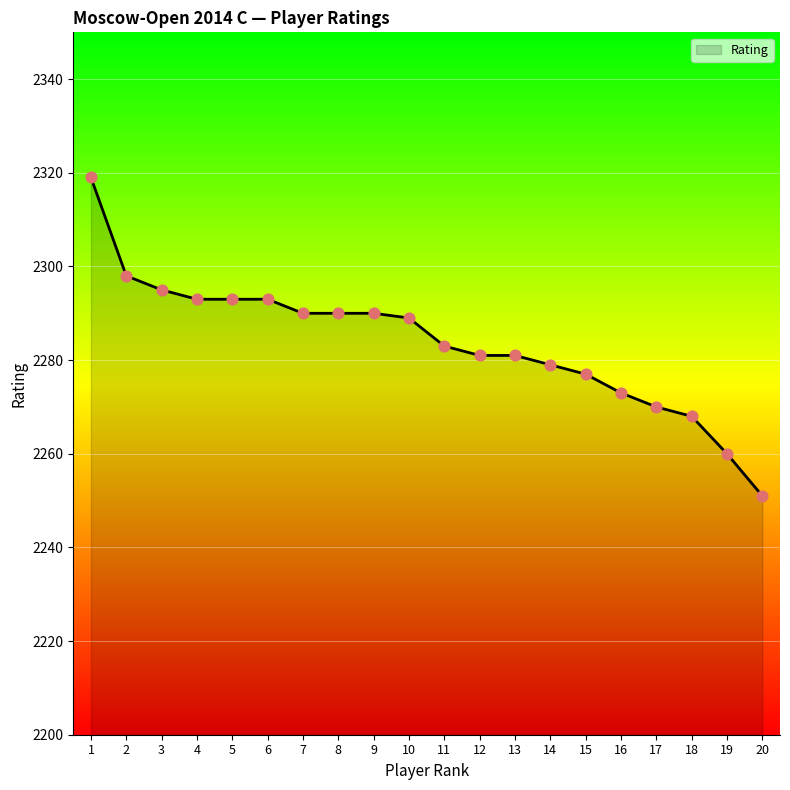

Between 10 and 3, which is larger?

3